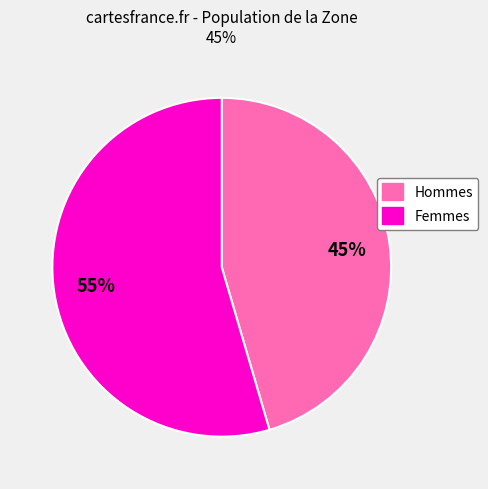

Is there a majority slice in this chart?

Yes